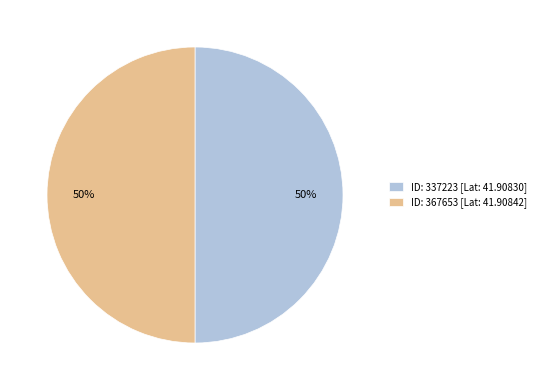

Count the number of slices in the pie.

2